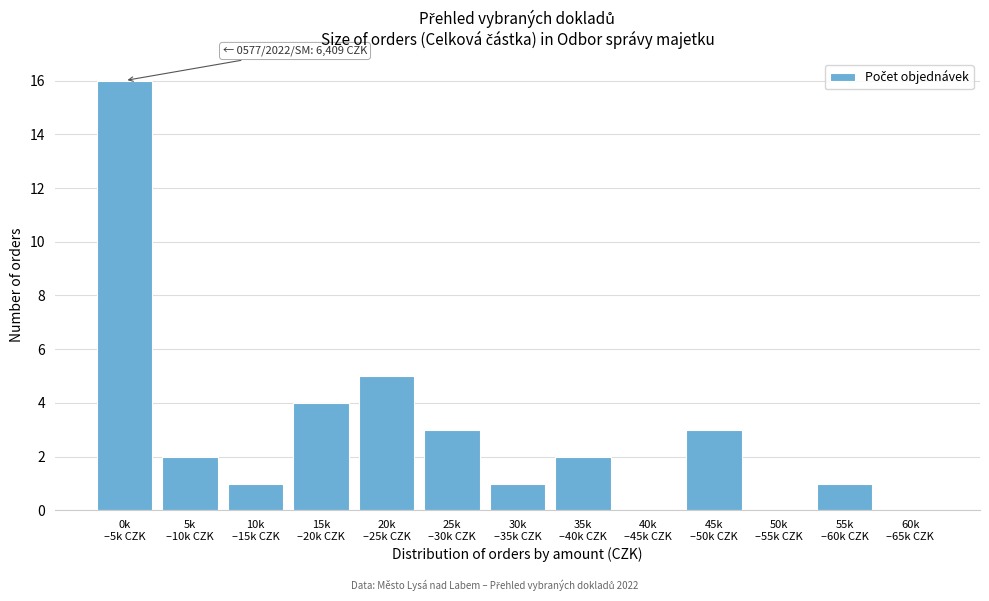

What is the sum of all values?

38